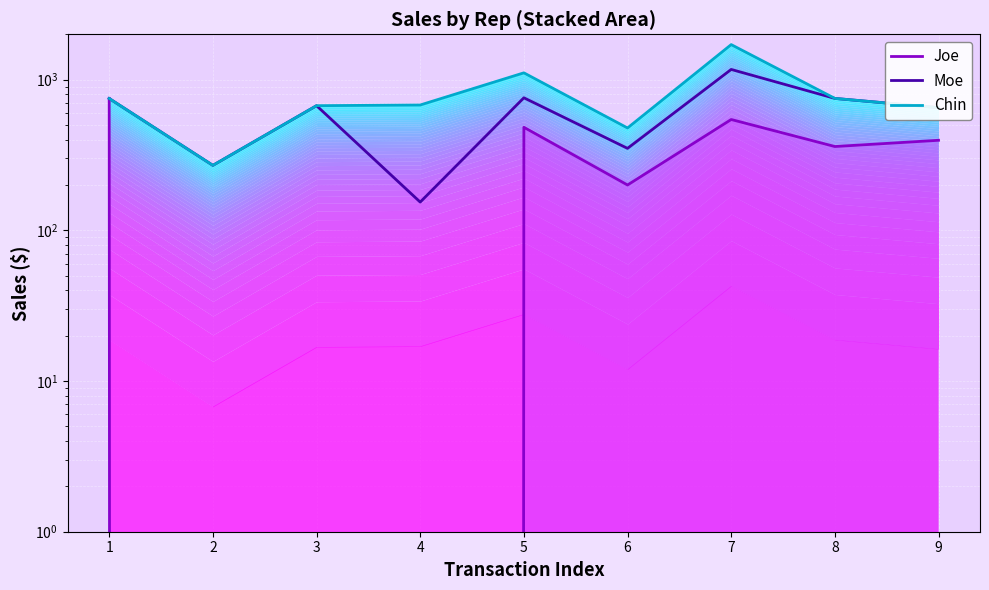

At which category does the chart reach its peak across all series?

7